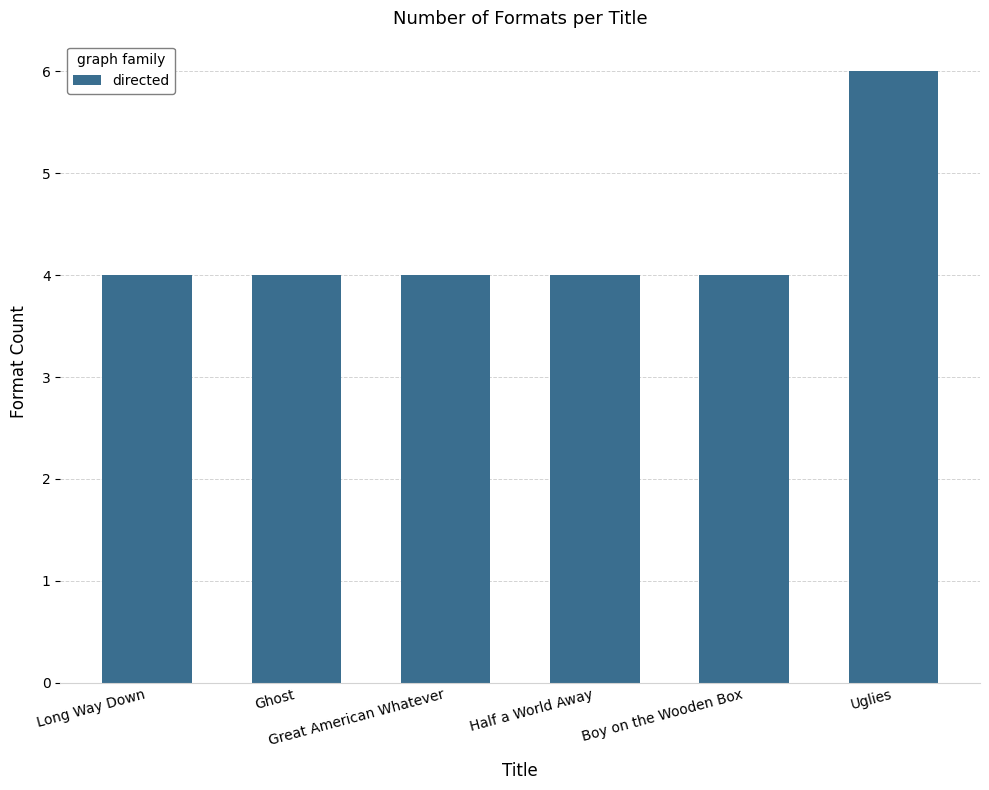

Reading left to right, extract all data points from this chart.

Long Way Down=4	Ghost=4	Great American Whatever=4	Half a World Away=4	Boy on the Wooden Box=4	Uglies=6